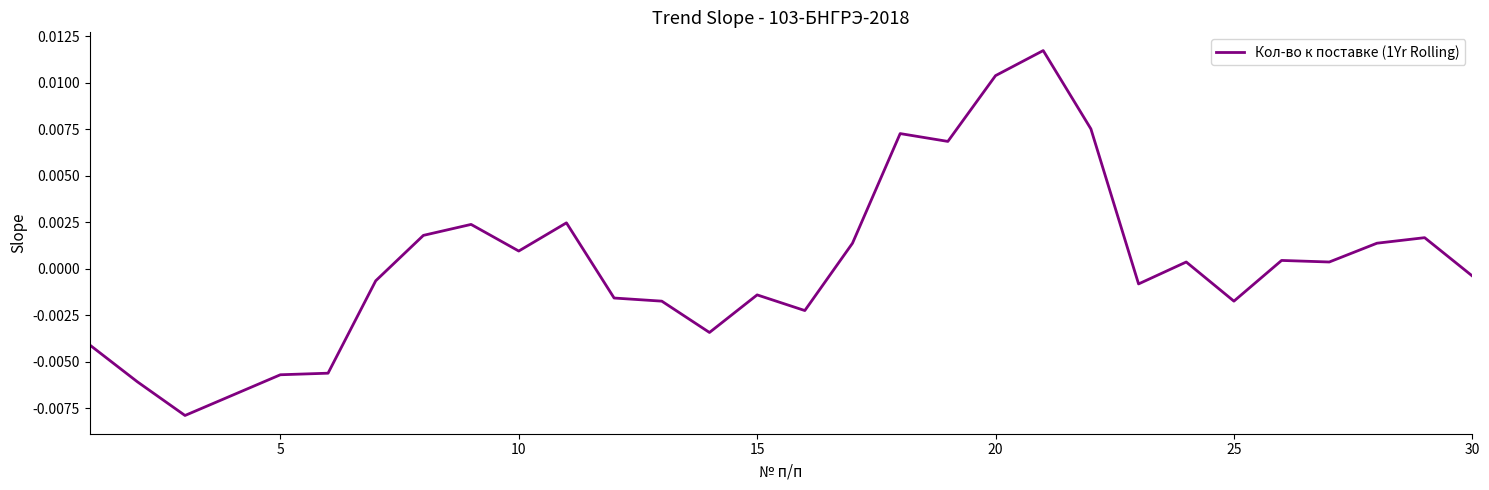

How many values are below zero?

15